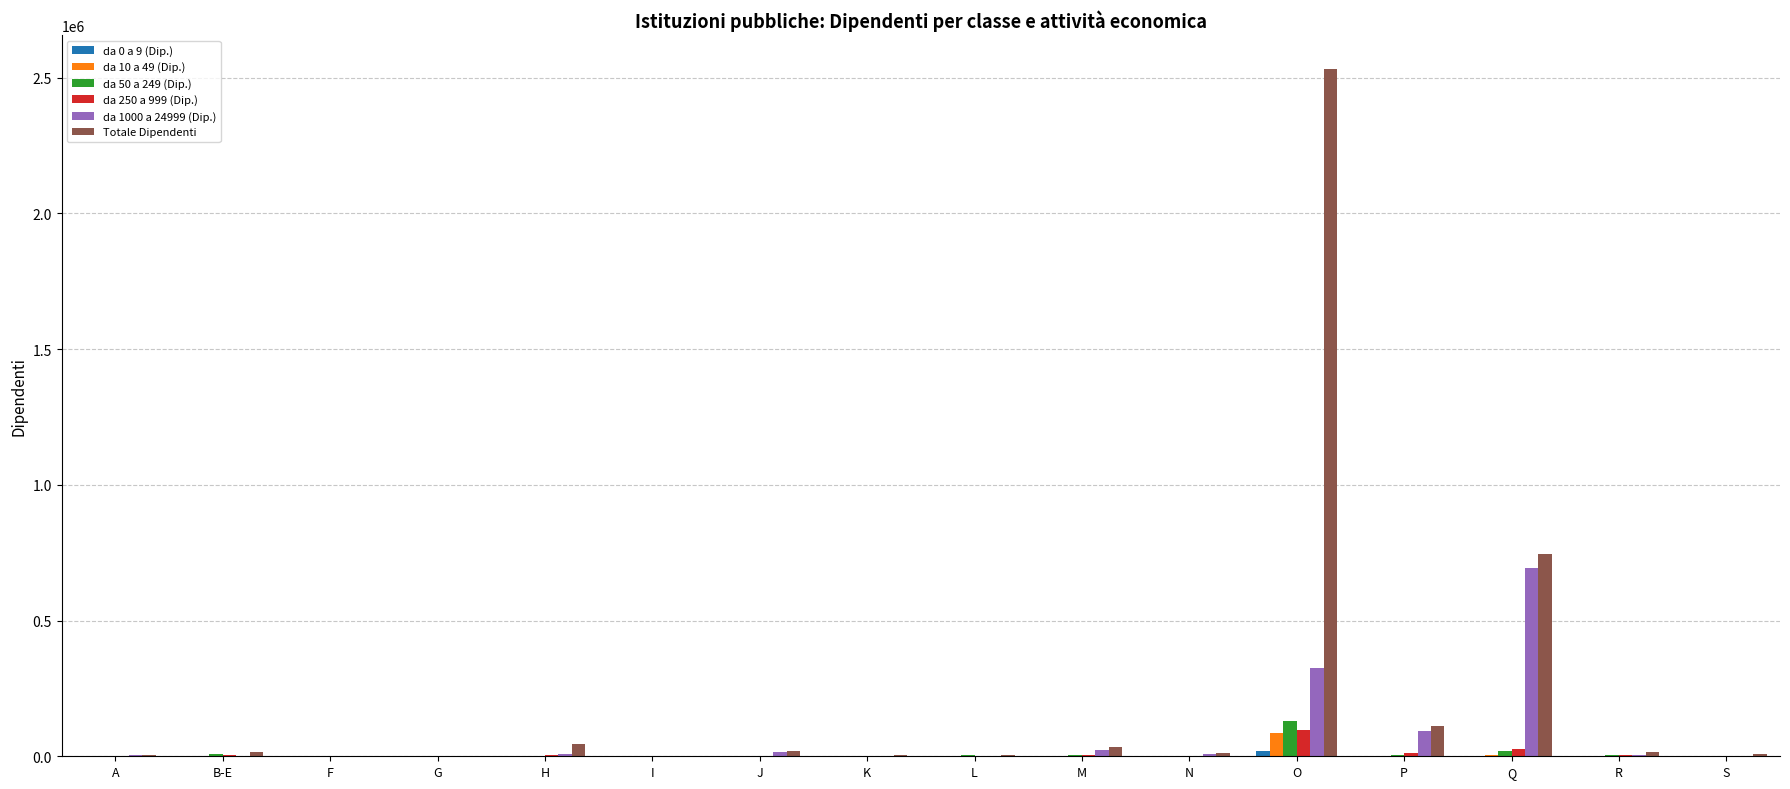

Is it true that da 1000 a 24999 (Dip.) equals 244556.8 at L?

False